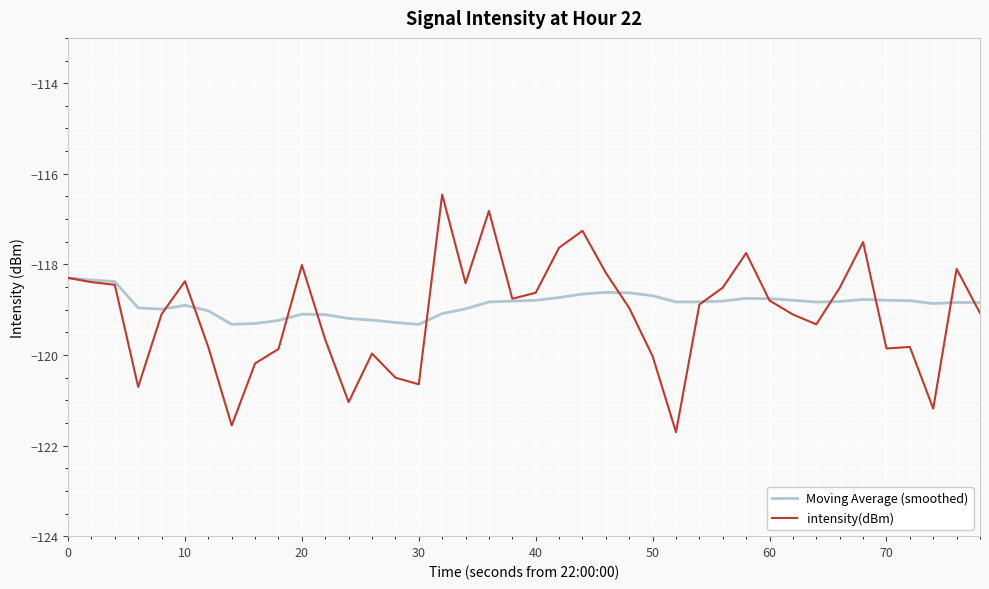

Which series has the widest spread of values?

intensity(dBm)